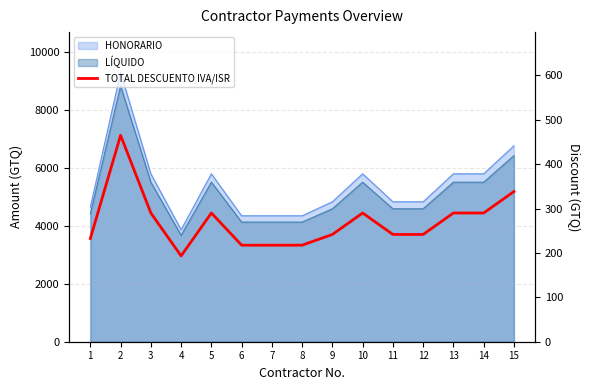

Reading left to right, transcribe all the data shown in this chart.

1=232.5	2=465.0	3=290.0	4=193.3	5=290.0	6=217.5	7=217.5	8=217.5	9=241.7	10=290.0	11=241.7	12=241.7	13=290.0	14=290.0	15=338.3